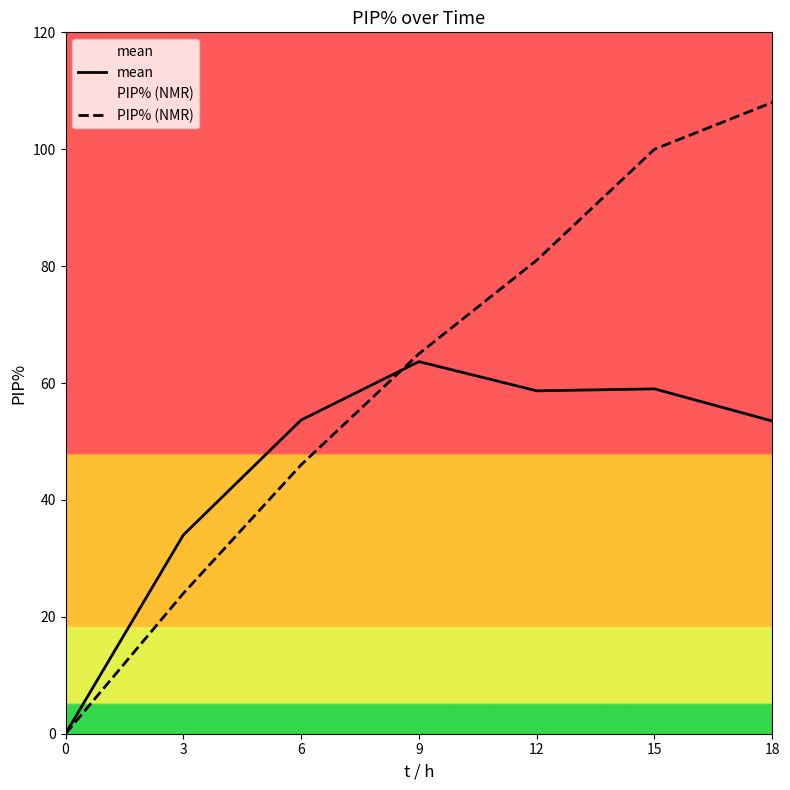

What is the highest value of the PIP% (NMR) series?

108.0